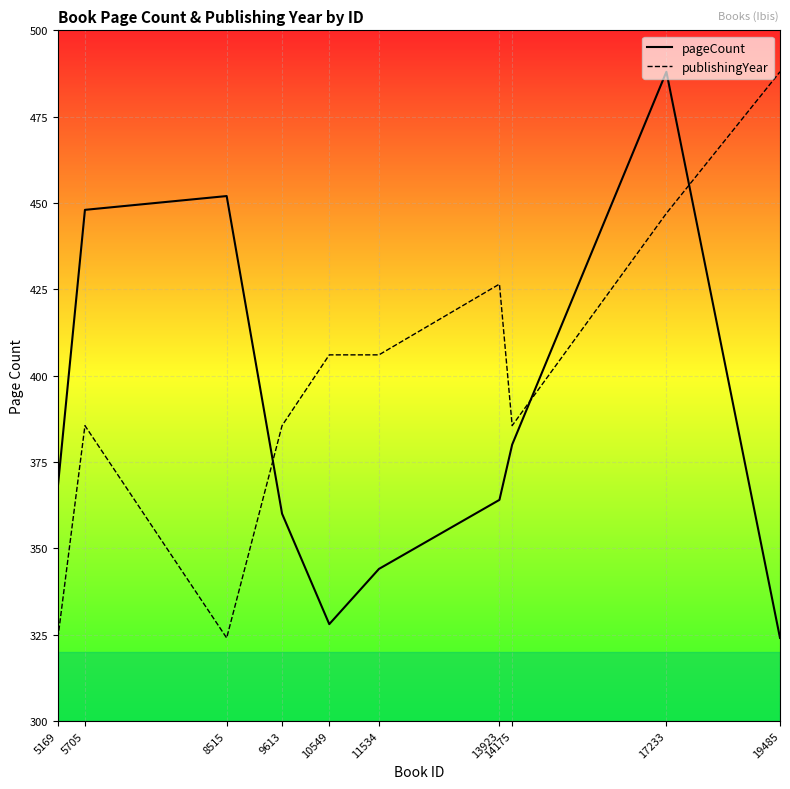

Where do publishingYear and pageCount first cross each other?

8515 and 9613